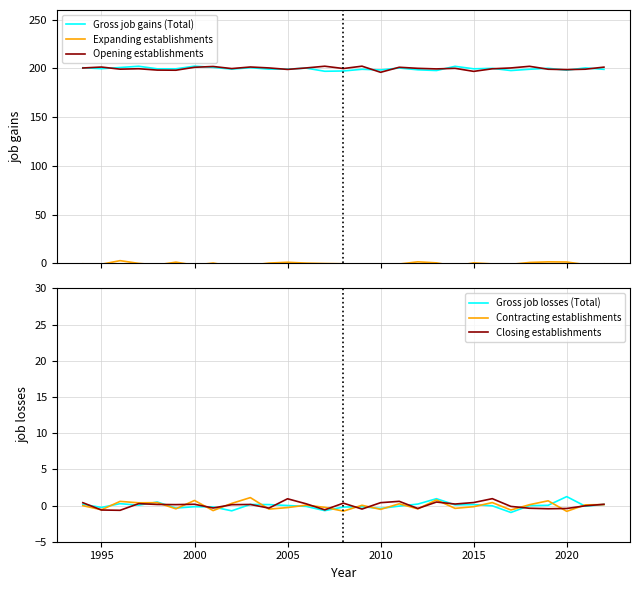

At which category does Gross job gains (Total) reach its first local valley?

1995